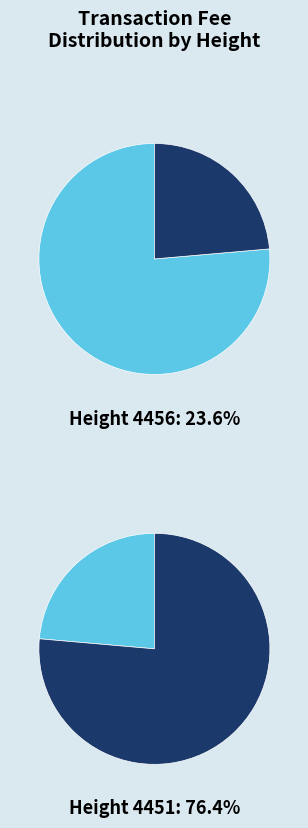

Approximately how many times larger is the value at 4456 compared to 4451?

0.3